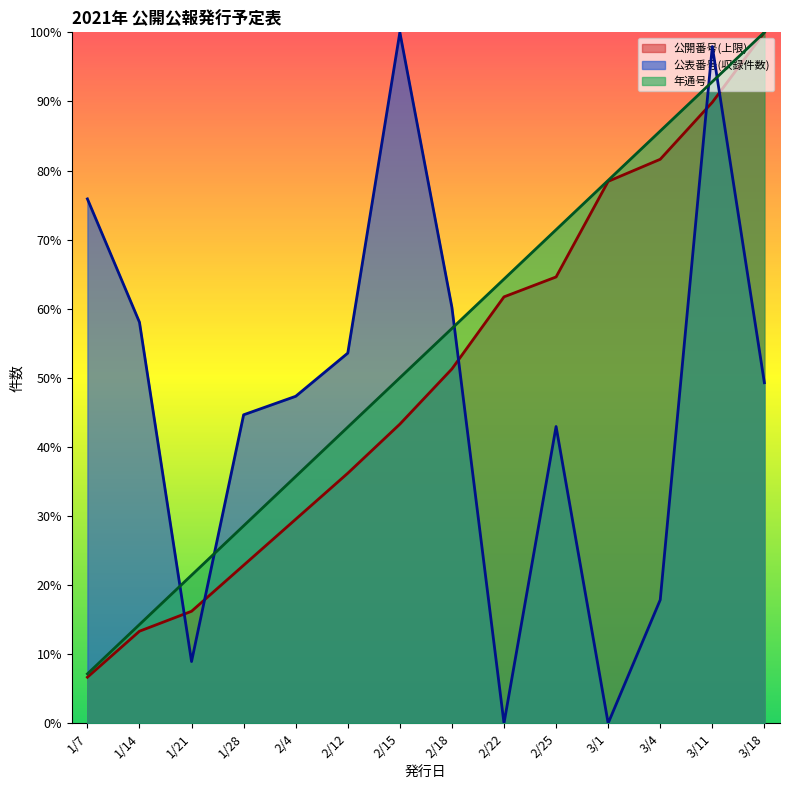

Which category has the highest value in the 公開番号(上限) series?

3/18